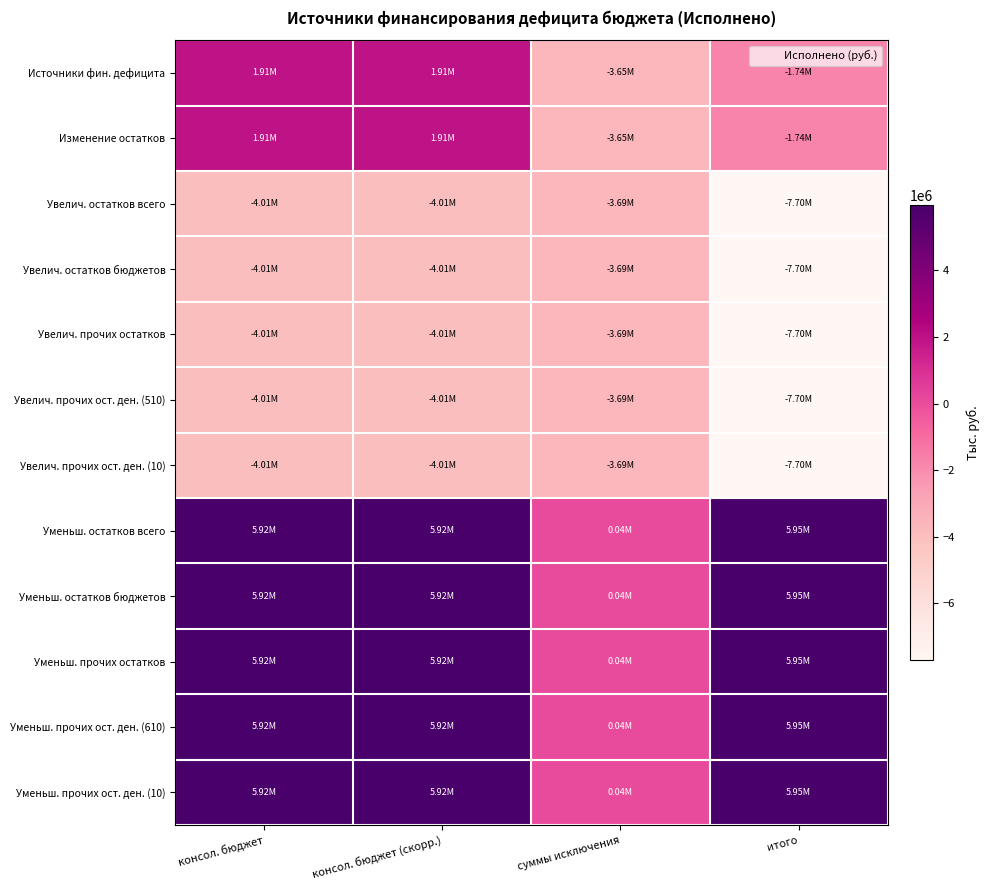

Reading right to left, list all the values displayed in this chart.

Источники фин. дефицита: итого=-1741537.9	суммы исключения=-3649800.0	консол. бюджет (скорр.)=1908262.1	консол. бюджет=1908262.1
Изменение остатков: итого=-1741537.9	суммы исключения=-3649800.0	консол. бюджет (скорр.)=1908262.1	консол. бюджет=1908262.1
Увелич. остатков всего: итого=-7695883.1	суммы исключения=-3689000.0	консол. бюджет (скорр.)=-4006883.1	консол. бюджет=-4006883.1
Увелич. остатков бюджетов: итого=-7695883.1	суммы исключения=-3689000.0	консол. бюджет (скорр.)=-4006883.1	консол. бюджет=-4006883.1
Увелич. прочих остатков: итого=-7695883.1	суммы исключения=-3689000.0	консол. бюджет (скорр.)=-4006883.1	консол. бюджет=-4006883.1
Увелич. прочих ост. ден. (510): итого=-7695883.1	суммы исключения=-3689000.0	консол. бюджет (скорр.)=-4006883.1	консол. бюджет=-4006883.1
Увелич. прочих ост. ден. (10): итого=-7695883.1	суммы исключения=-3689000.0	консол. бюджет (скорр.)=-4006883.1	консол. бюджет=-4006883.1
Уменьш. остатков всего: итого=5954345.2	суммы исключения=39200.0	консол. бюджет (скорр.)=5915145.2	консол. бюджет=5915145.2
Уменьш. остатков бюджетов: итого=5954345.2	суммы исключения=39200.0	консол. бюджет (скорр.)=5915145.2	консол. бюджет=5915145.2
Уменьш. прочих остатков: итого=5954345.2	суммы исключения=39200.0	консол. бюджет (скорр.)=5915145.2	консол. бюджет=5915145.2
Уменьш. прочих ост. ден. (610): итого=5954345.2	суммы исключения=39200.0	консол. бюджет (скорр.)=5915145.2	консол. бюджет=5915145.2
Уменьш. прочих ост. ден. (10): итого=5954345.2	суммы исключения=39200.0	консол. бюджет (скорр.)=5915145.2	консол. бюджет=5915145.2